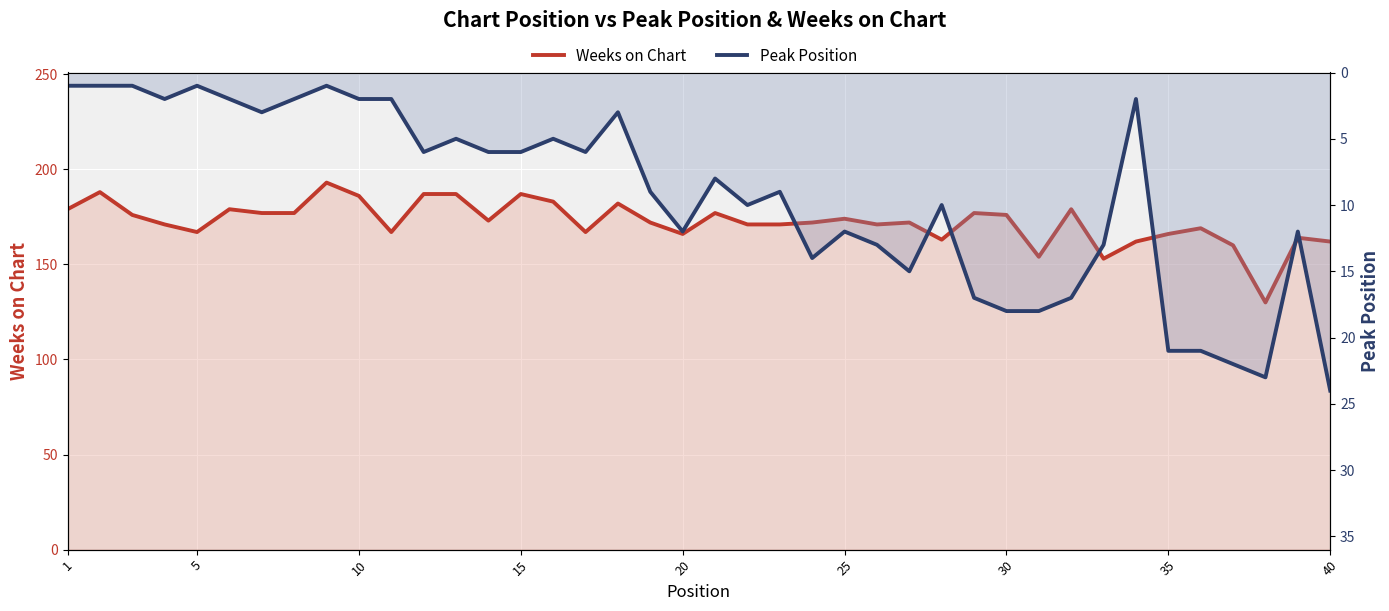

List the series in order of their peak value, highest first.

Weeks on Chart, Peak Position